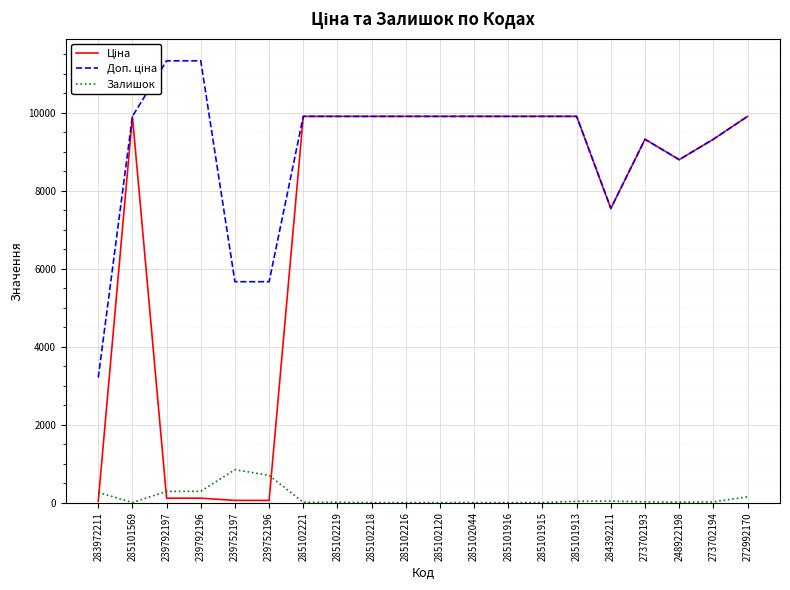

Does the chart display data point markers on the line(s)?

No